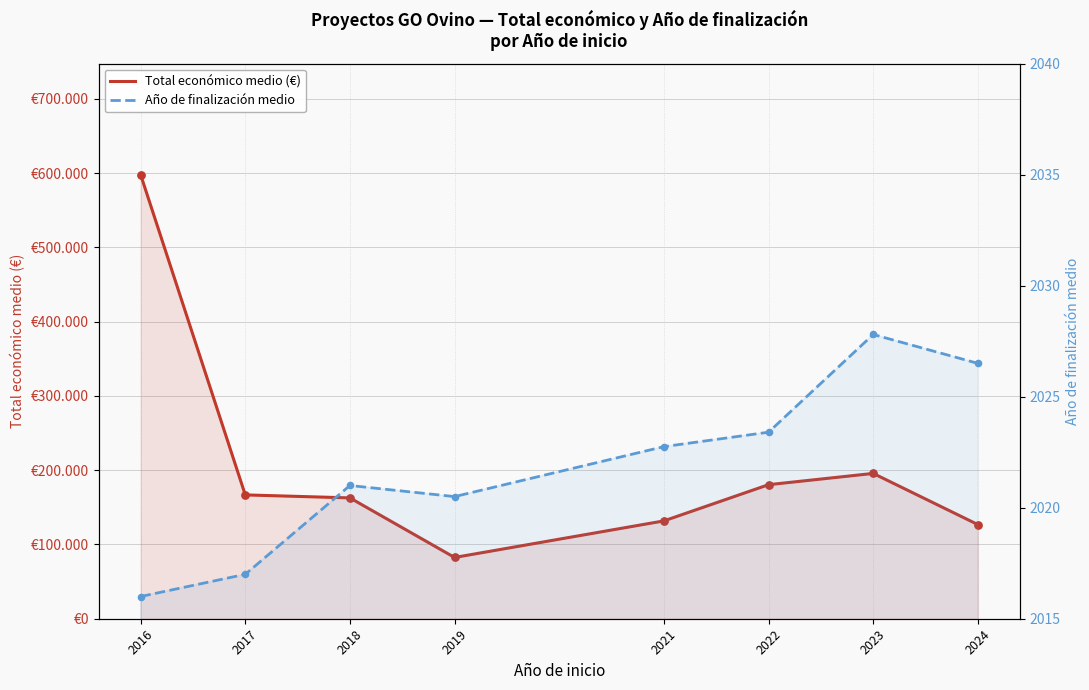

What is the total value across all series at 2022?

182527.4